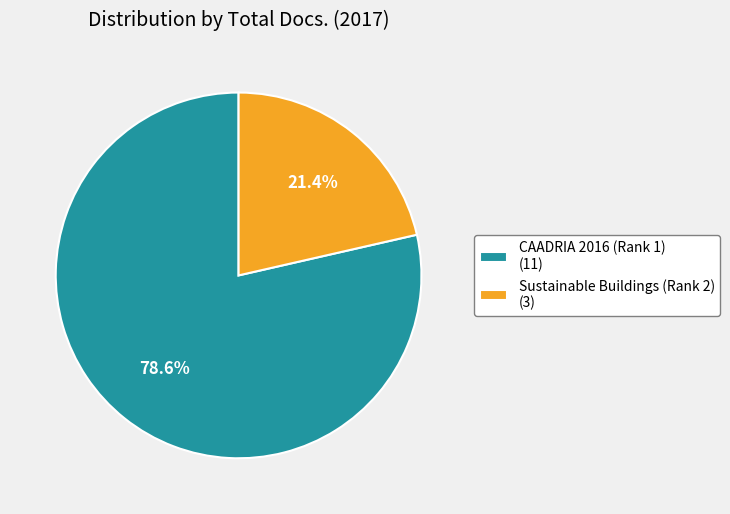

Is there any slice that represents more than half of the pie?

Yes